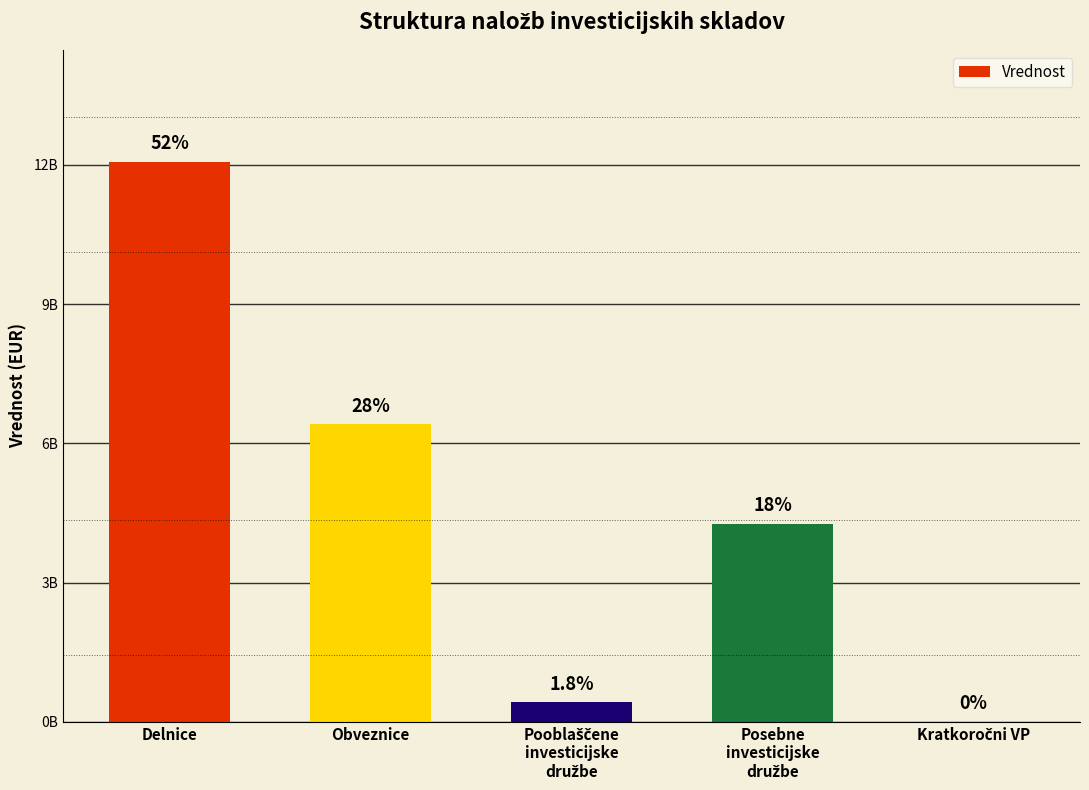

The value at Kratkoročni VP is 0.0. True or false?

True